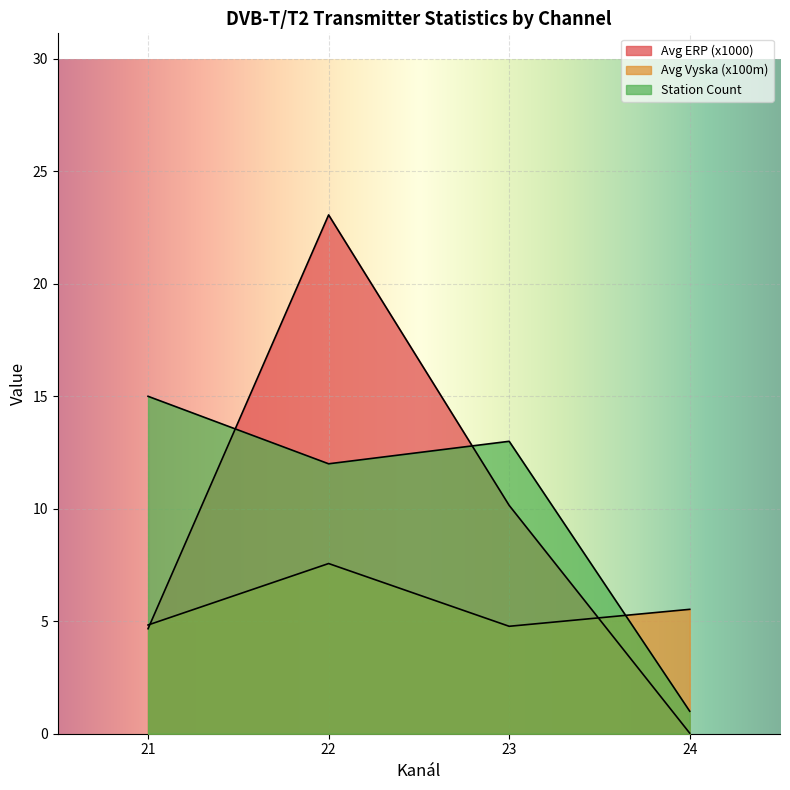

How many lines are shown in the chart?

3